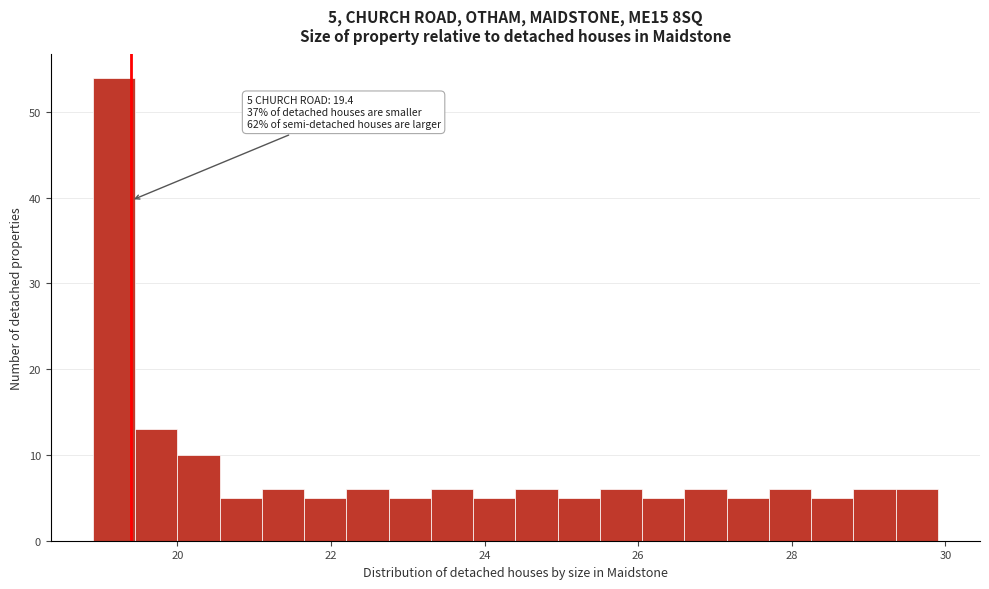

Around what value on the x-axis is the tallest bar? Give the approximate position of its centre, as read against the axis.

19.2